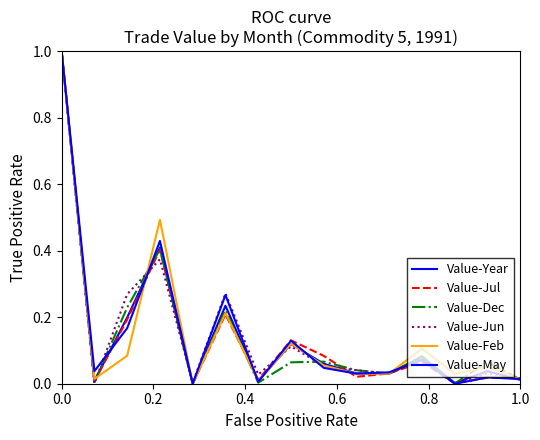

Does the chart display data point markers on the line(s)?

No